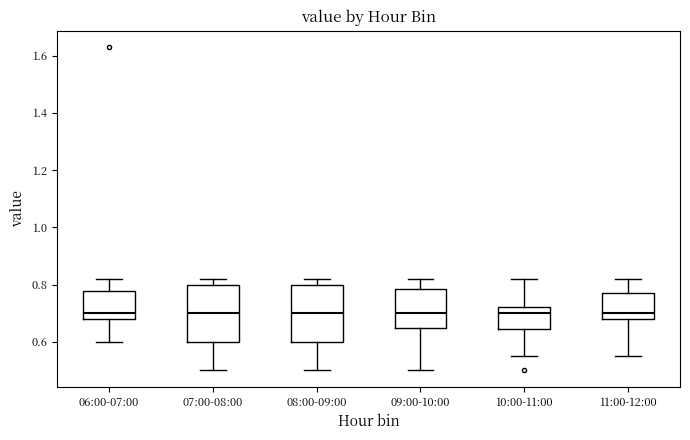

Where is the upper edge of the box for 10:00-11:00 on the y-axis? The values are not printed on the chart, so give them approximately, as read against the axis.

0.72